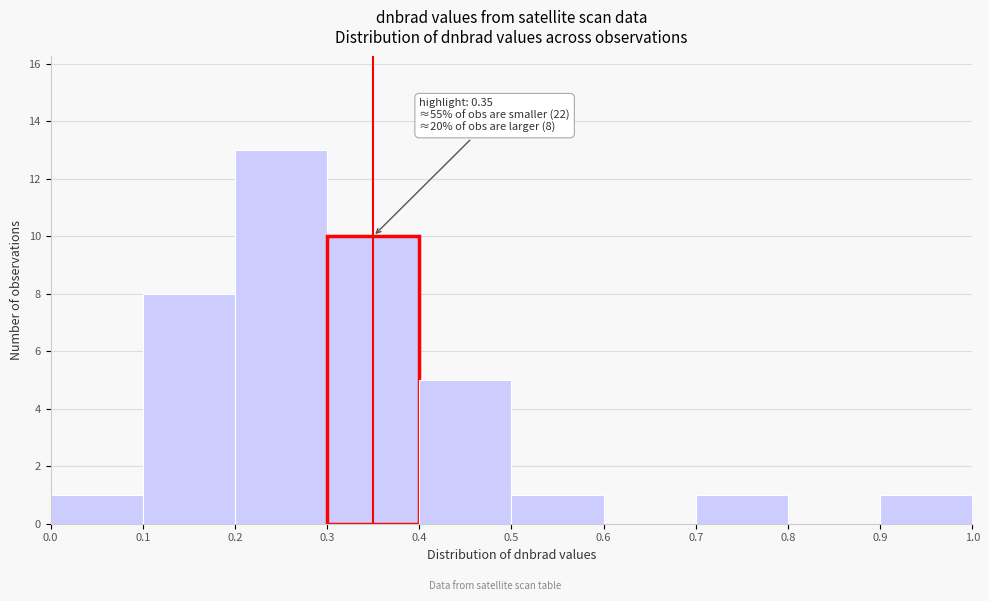

Which range on the x-axis has the tallest bar?

0.2 to 0.3